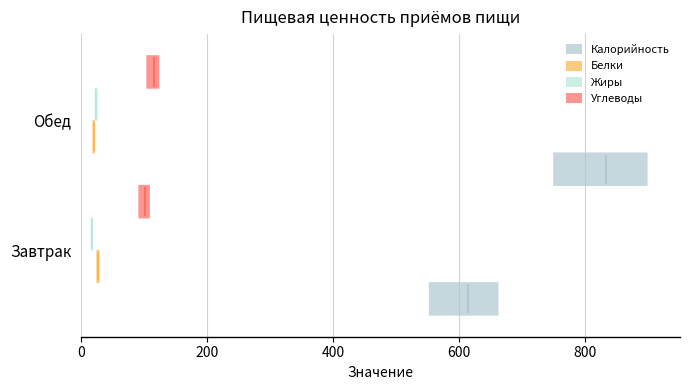

At how many categories does at least one series exceed 323?

2